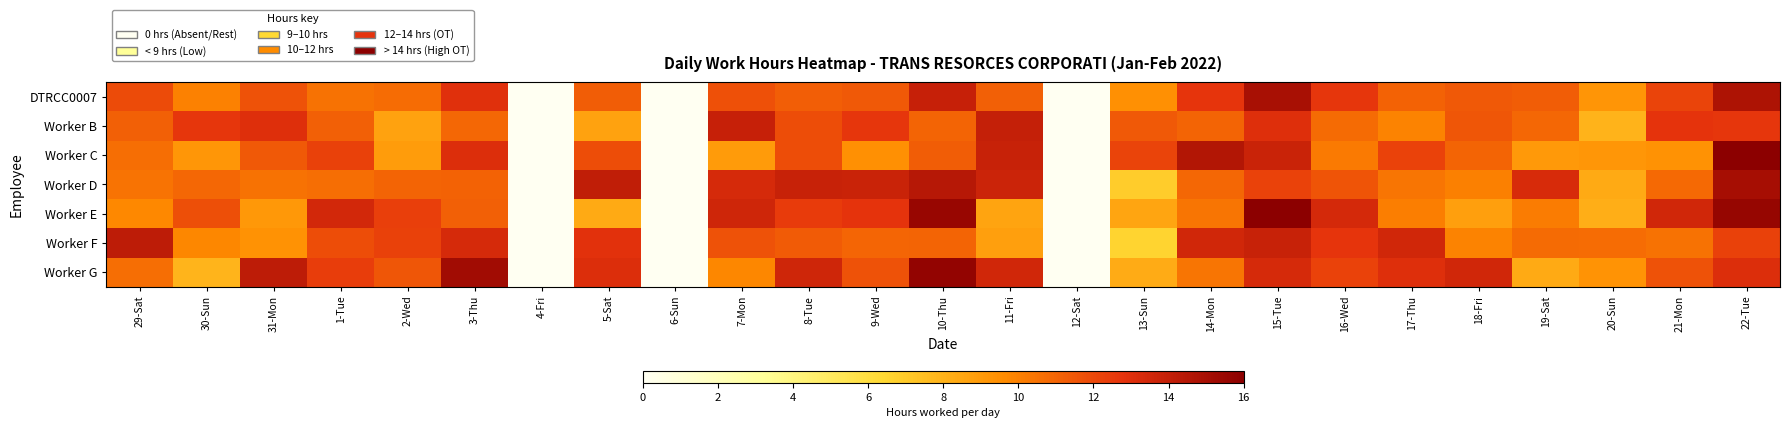

What is the total value across all series at 13-Sun?

63.3